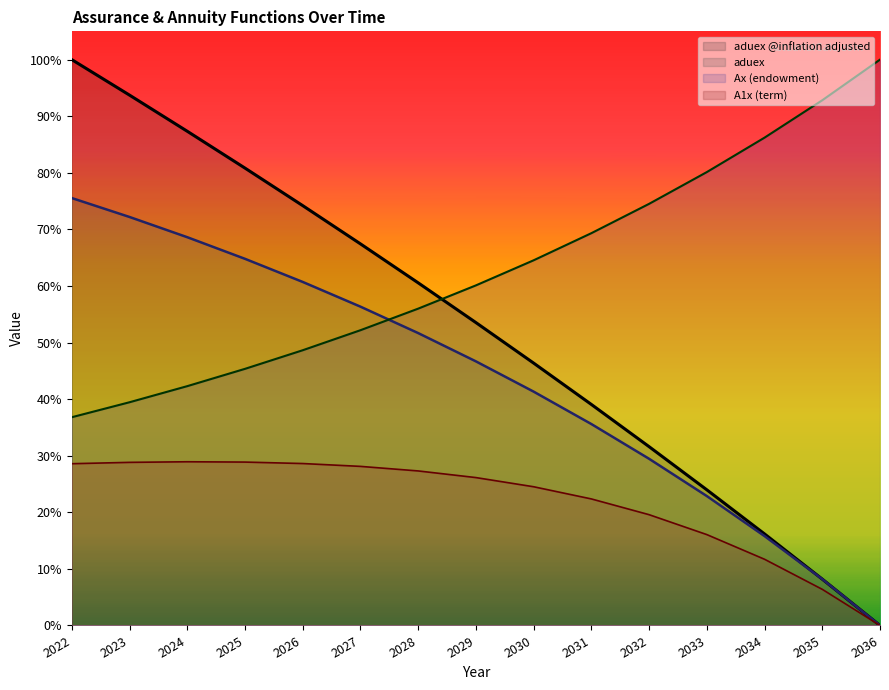

Which series has the largest total across all categories?

Ax (endowment)